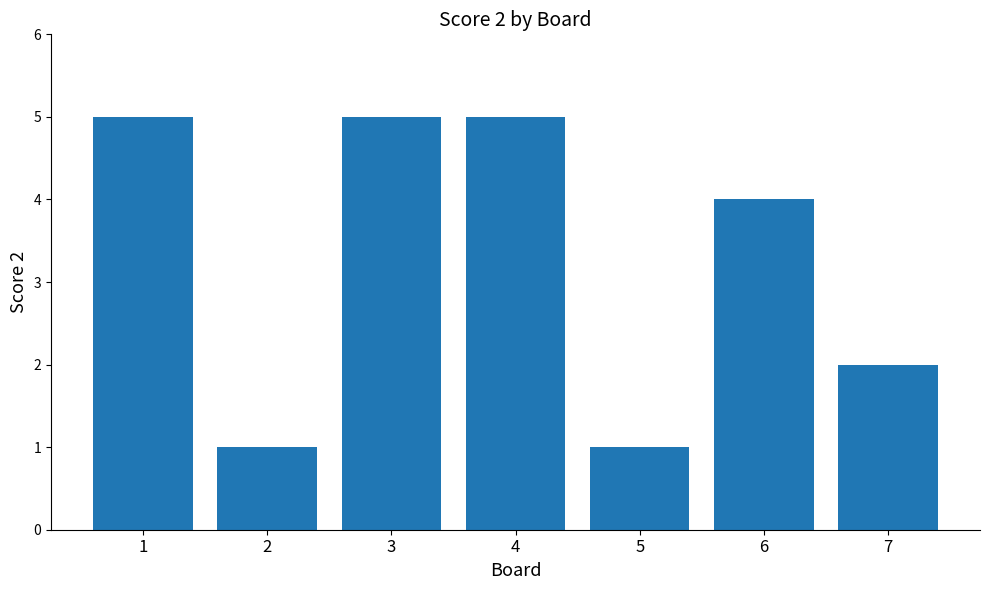

Count the number of categories in the chart.

7